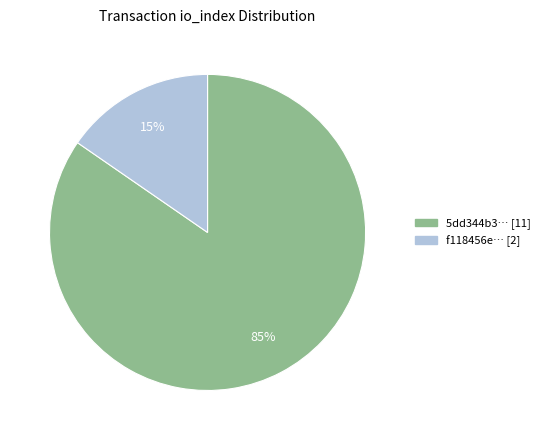

Count the number of slices in the pie.

2